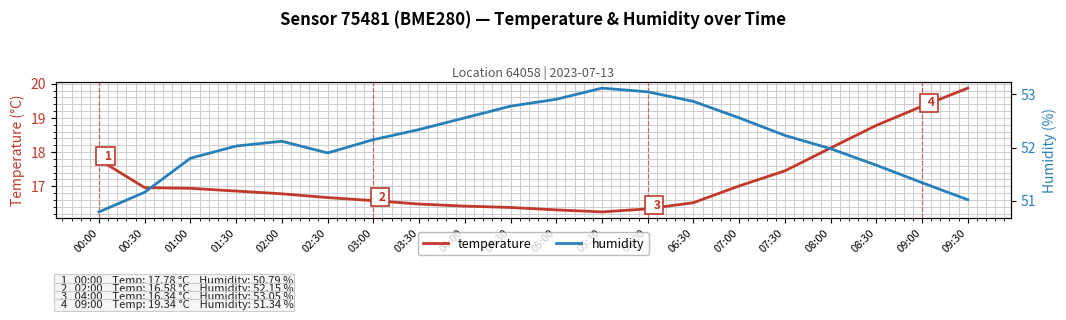

The value of temperature at 03:30 is 27.9. True or false?

False